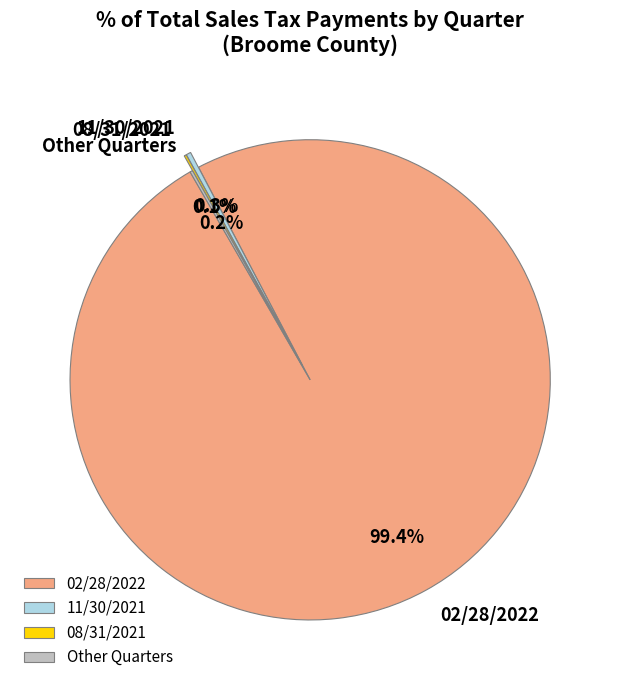

What is the largest slice in the pie chart?

02/28/2022